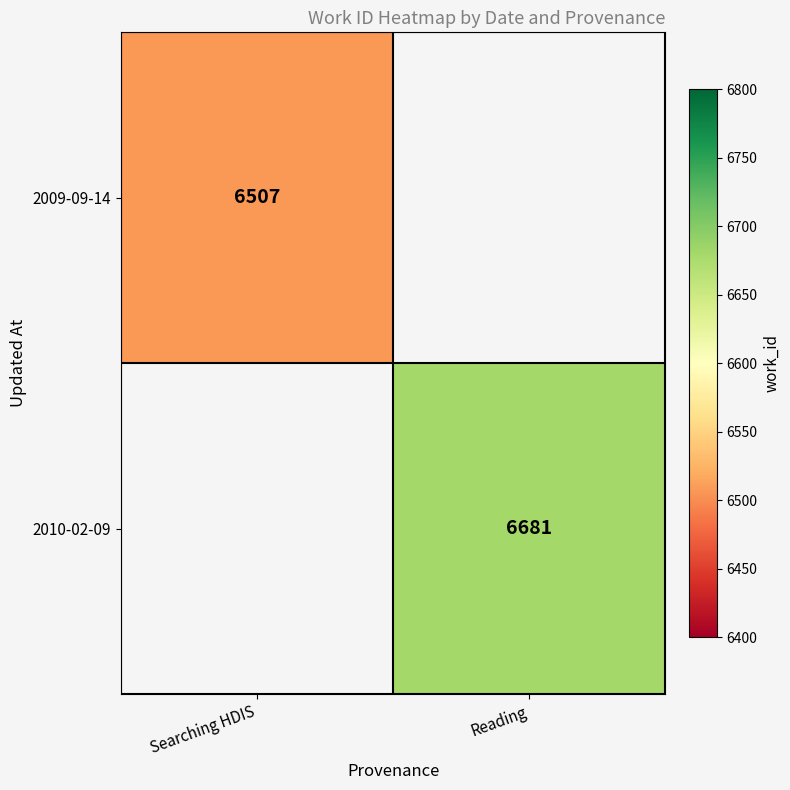

The 2009-09-14 series shows 6507 at Searching HDIS. True or false?

True